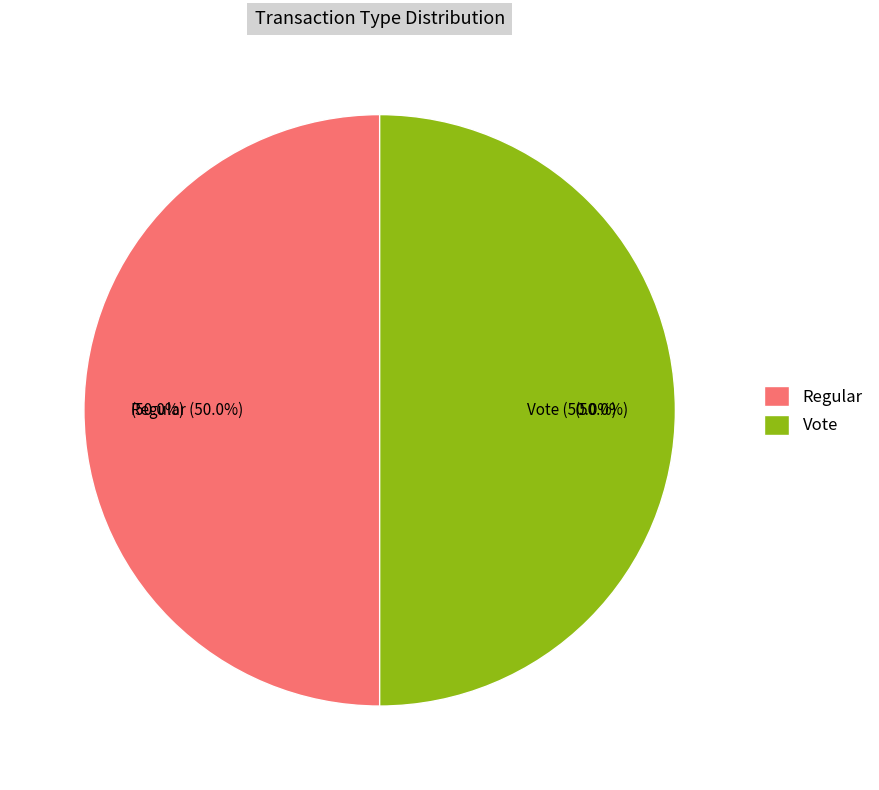

Is there any slice that represents more than half of the pie?

Yes